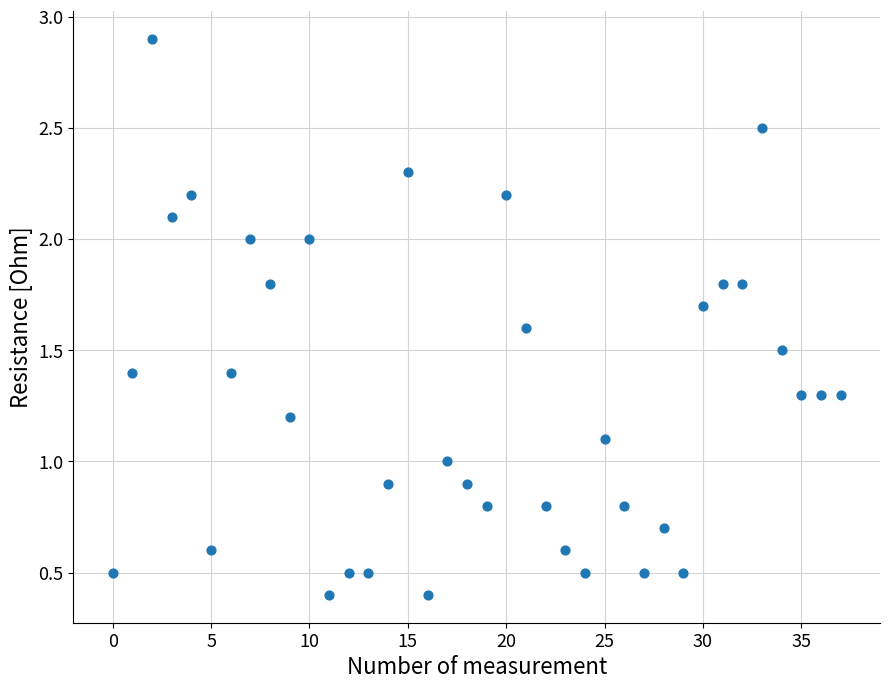

What is the range of Y values (max minus min)?

2.5